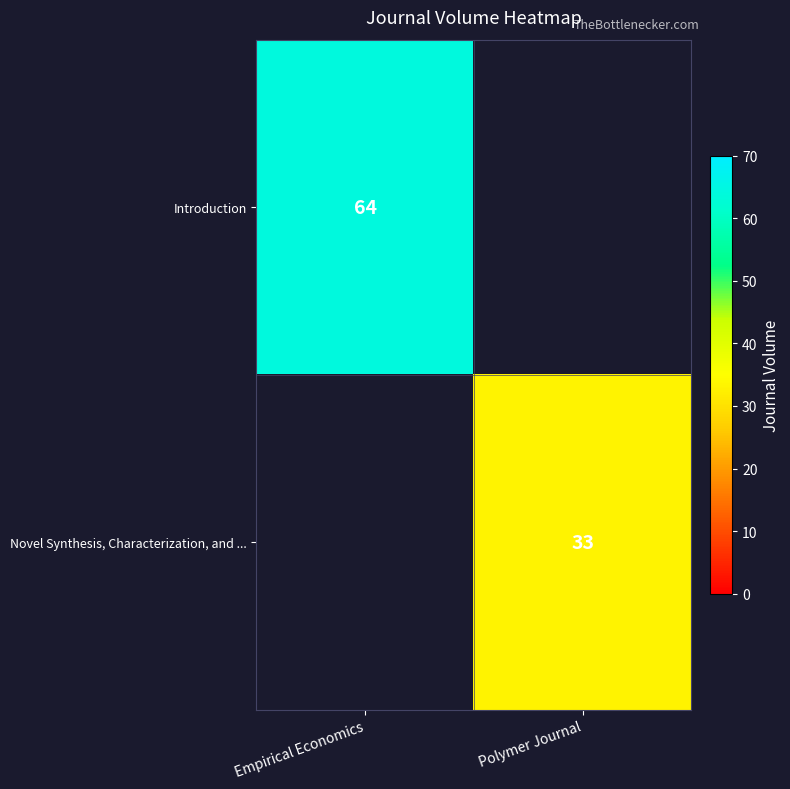

How many distinct data groups are displayed?

2